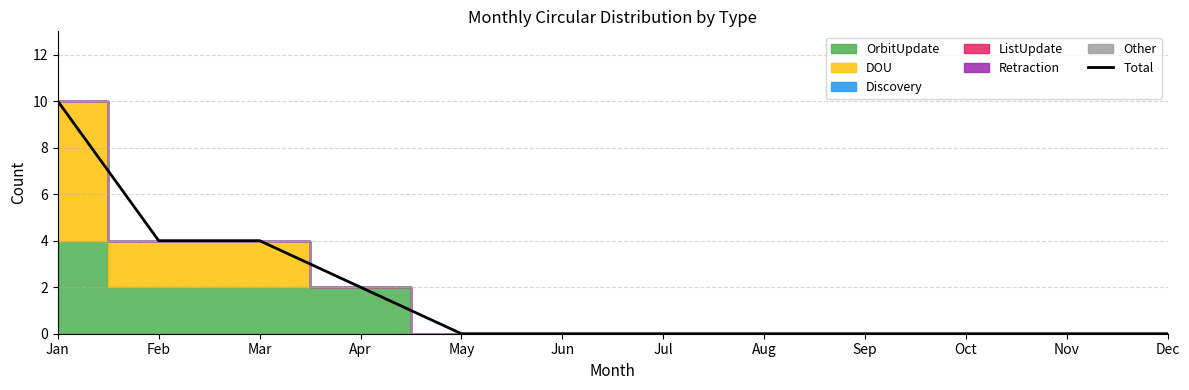

Does the chart display data point markers on the line(s)?

No